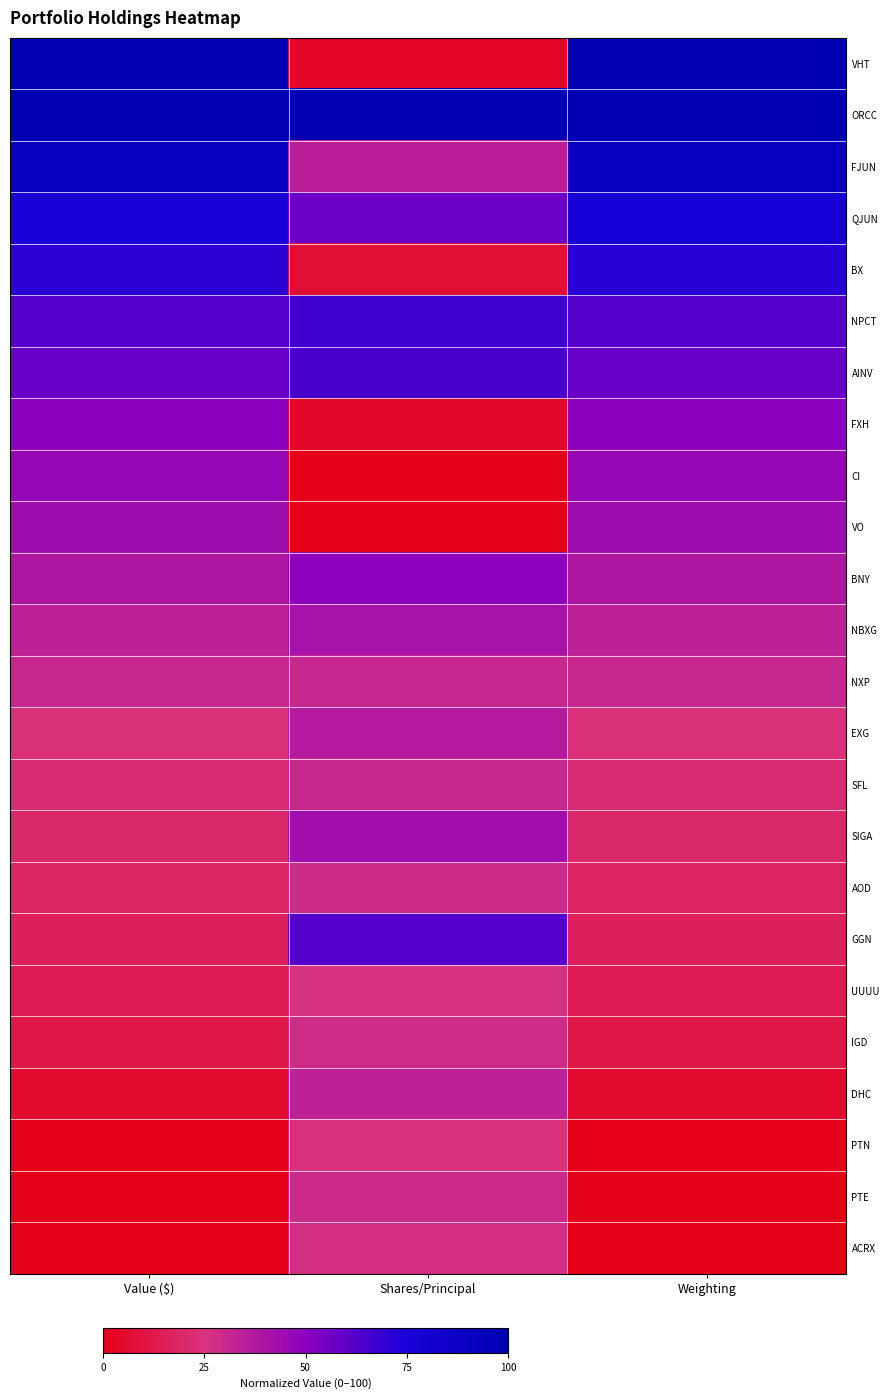

What is the greatest value displayed?

100.0